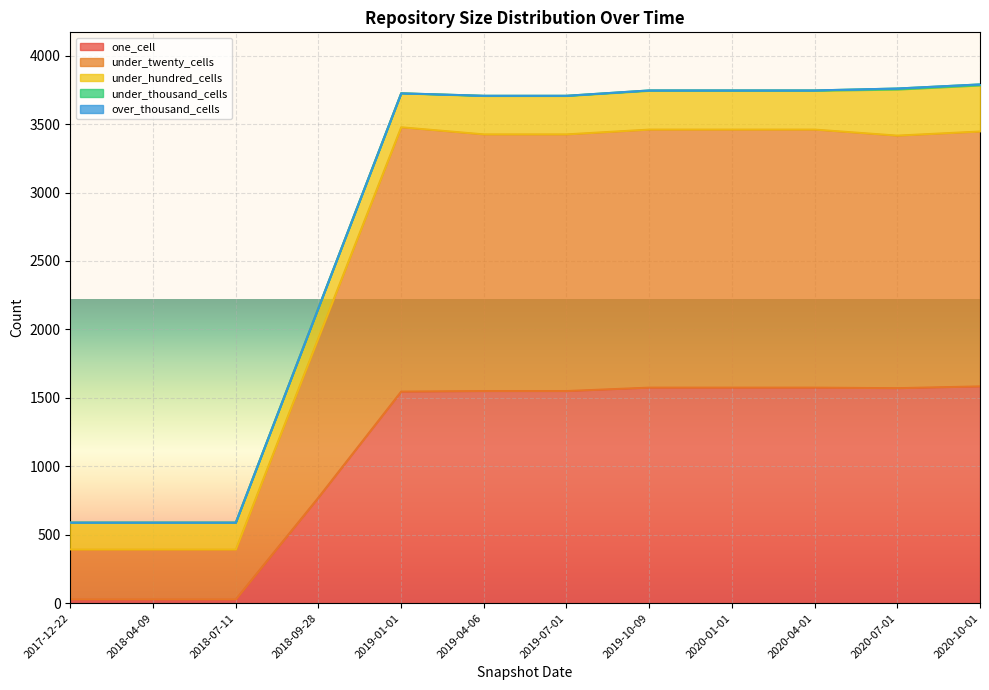

Is it true that under_twenty_cells equals 1885 at 2020-04-01?

True